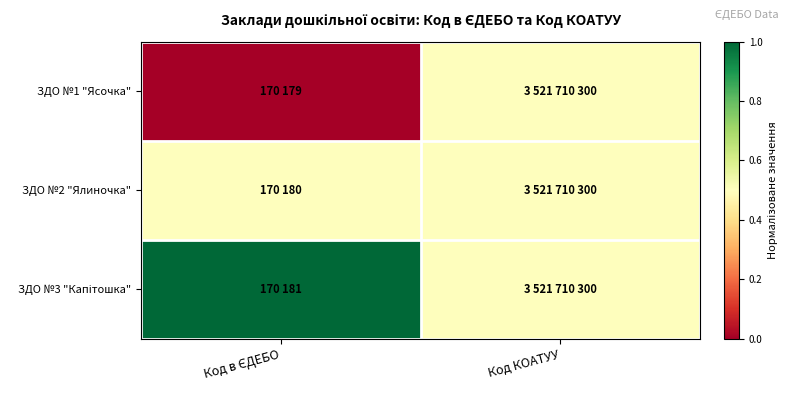

Which series has the largest range (max minus min)?

ЗДО №1 "Ясочка"